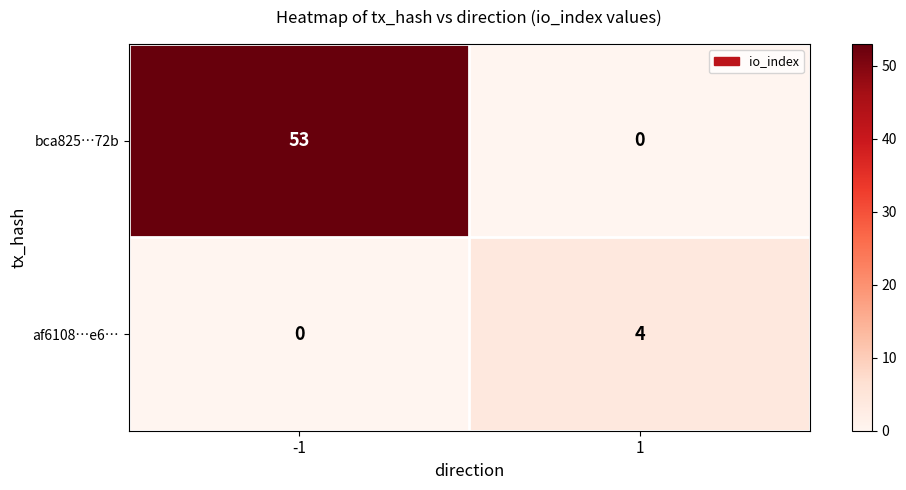

What is the maximum value shown in the chart?

53